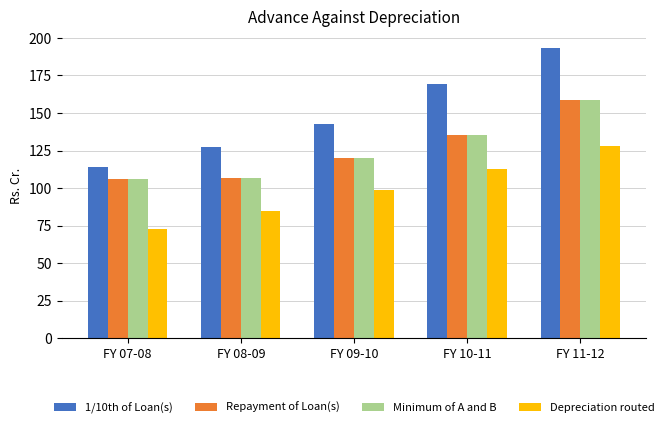

List the labels in order of Depreciation routed value, smallest first.

FY 07-08, FY 08-09, FY 09-10, FY 10-11, FY 11-12